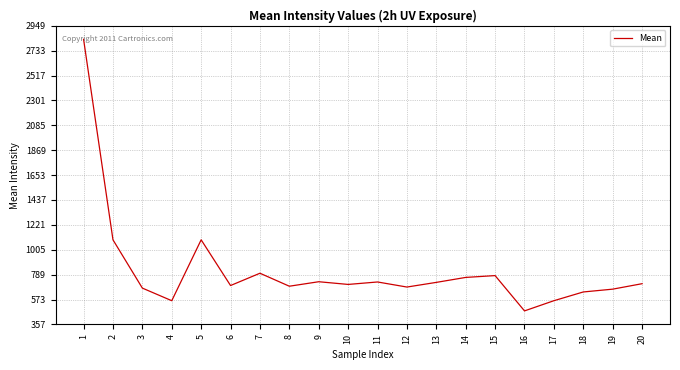

What is the greatest value displayed?

2831.2